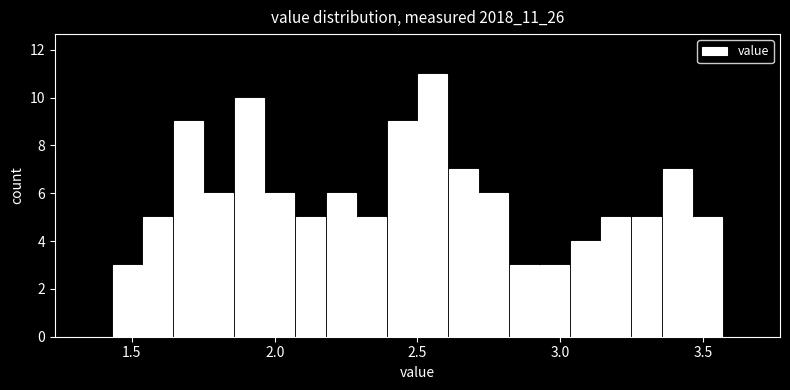

Around what value on the x-axis is the tallest bar? Give the approximate position of its centre, as read against the axis.

2.55